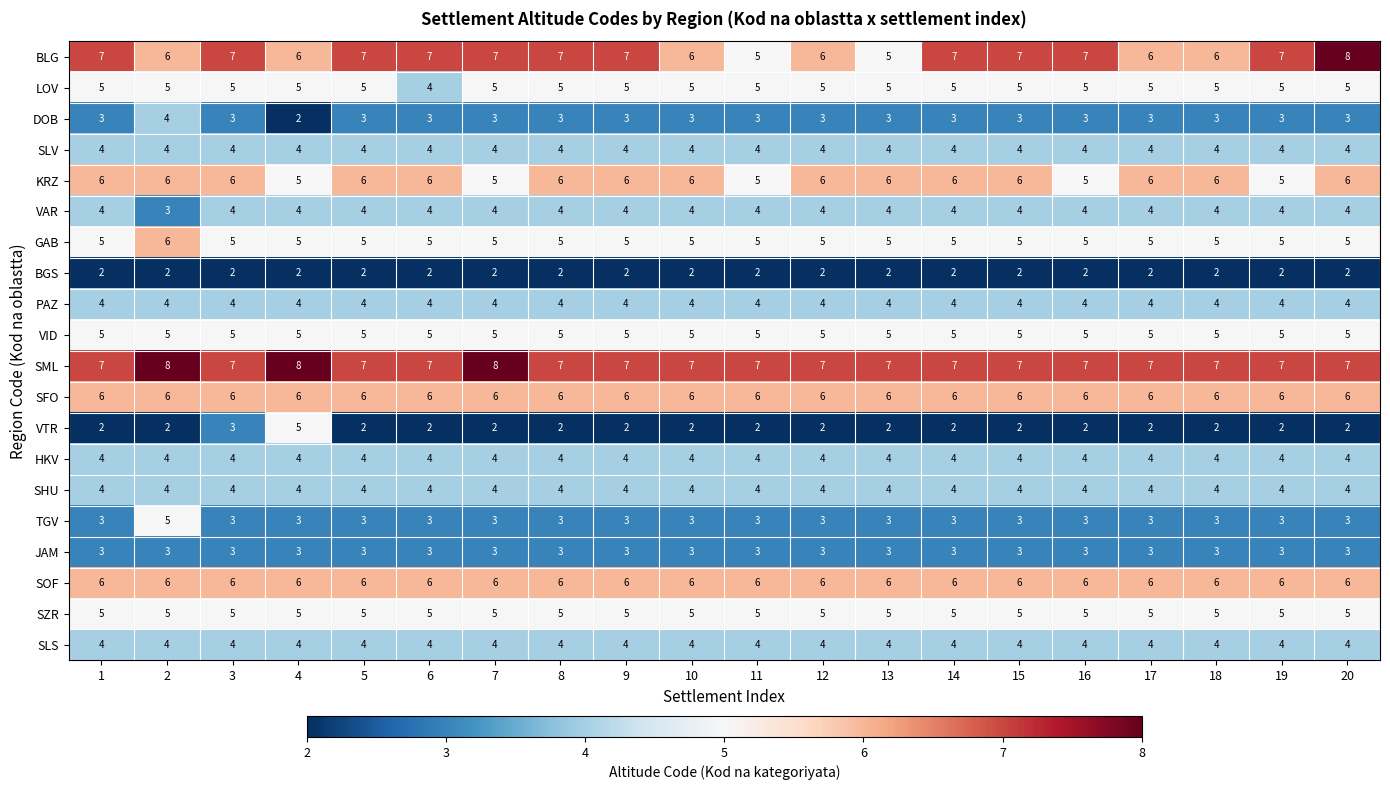

What is the sum of all LOV values?

99